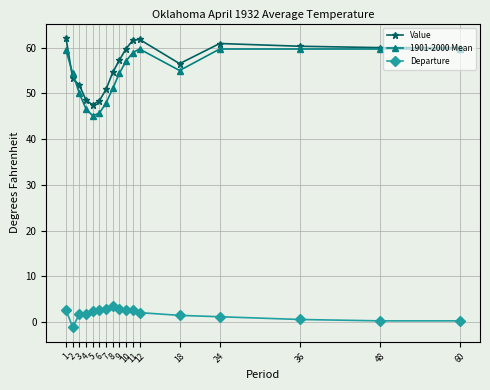

Between 6 and 24, which series saw the biggest shift?

1901-2000 Mean